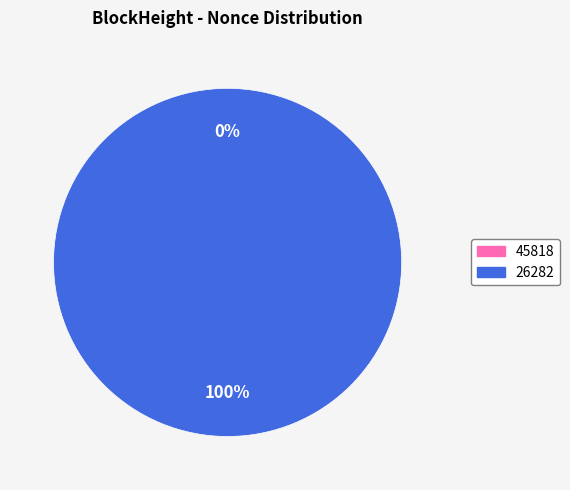

Which slice is the largest?

26282